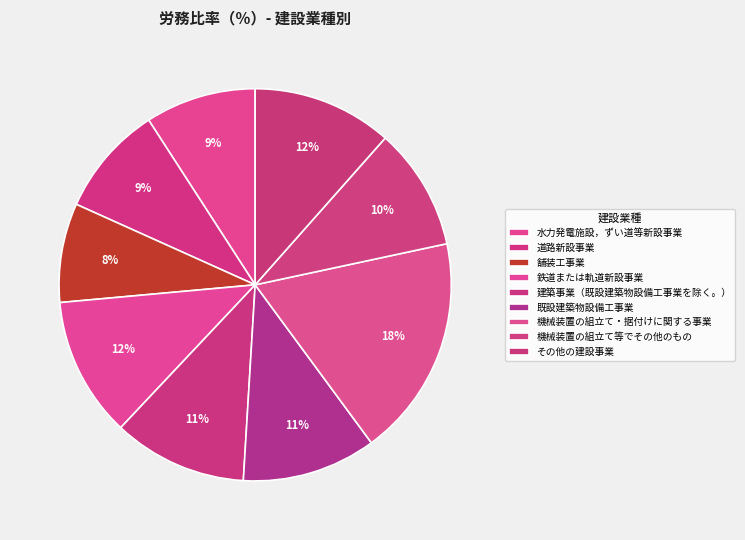

Which slice is the smallest?

舗装工事業